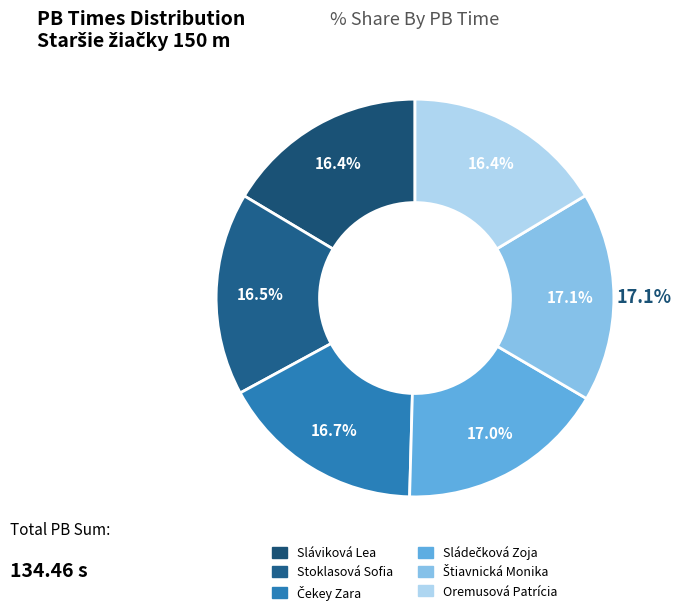

What percentage is NOT represented by Stoklasová Sofia?

83.5%